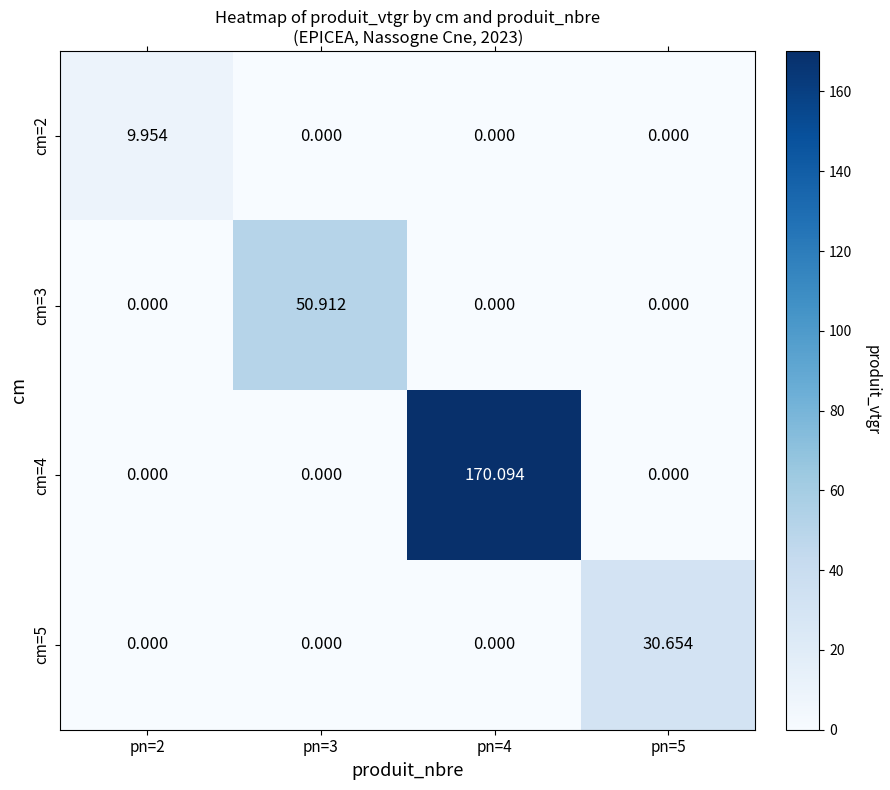

Is the value of cm=4 at pn=3 greater than the value of cm=2 at pn=2?

No